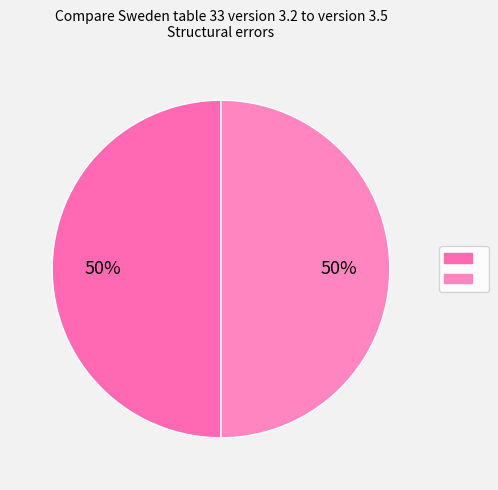

Which slice is the smallest?

Number of errors in 3.5